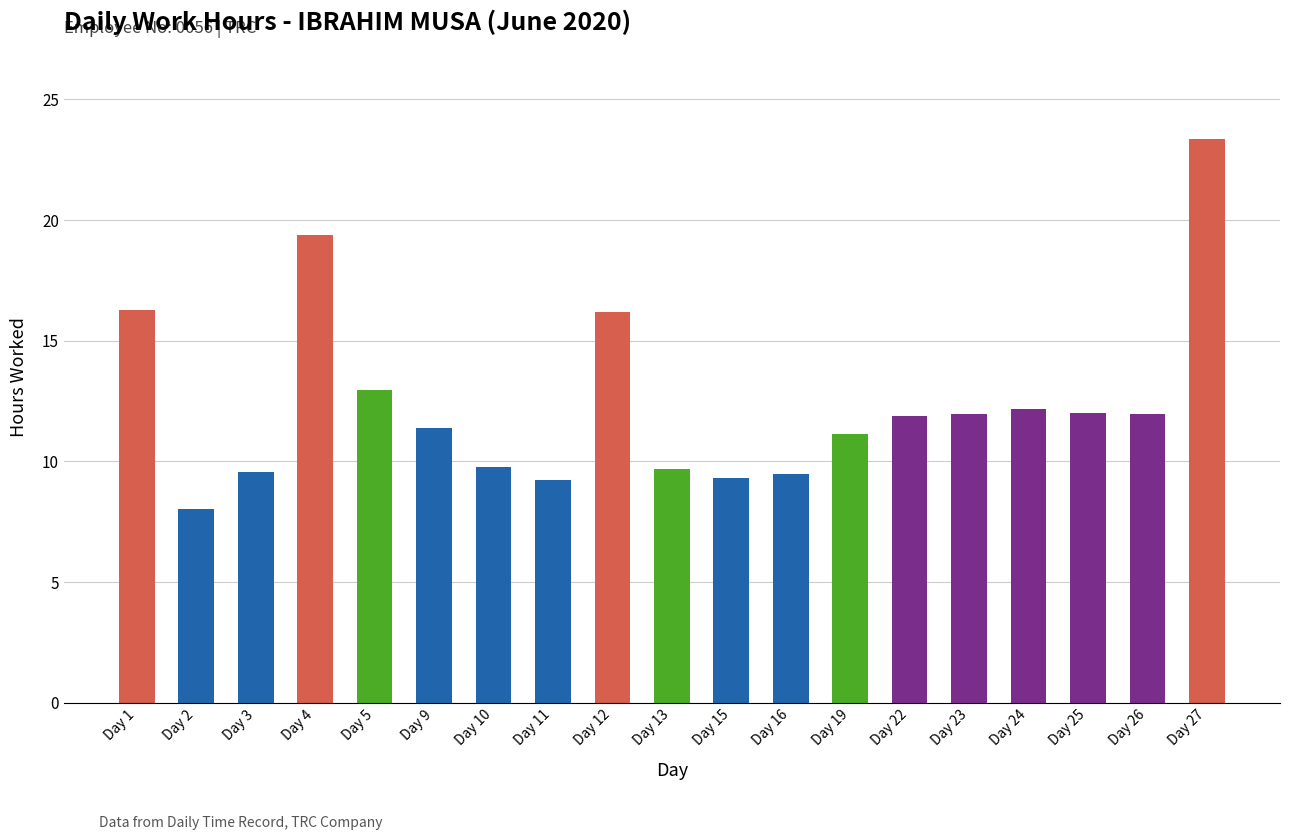

How many series are shown in this chart?

1